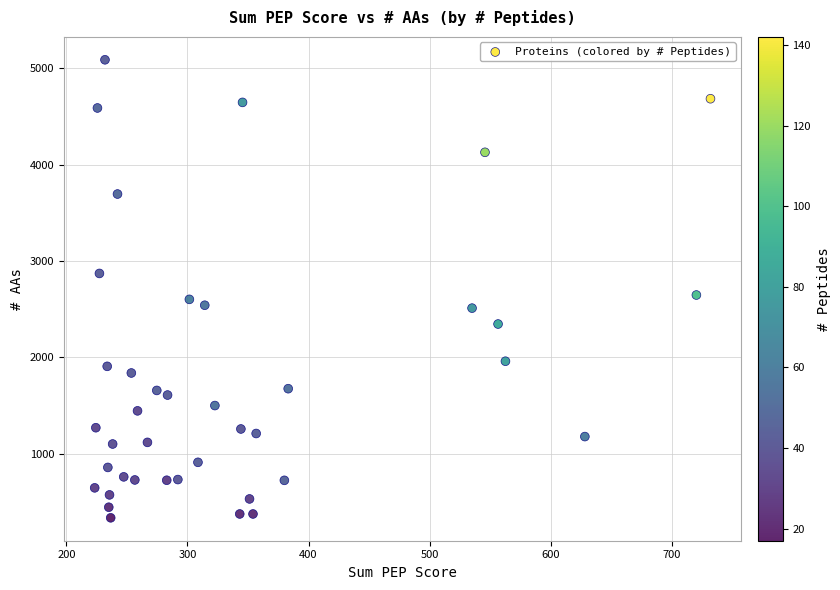

What is the range of Y values (max minus min)?

4753